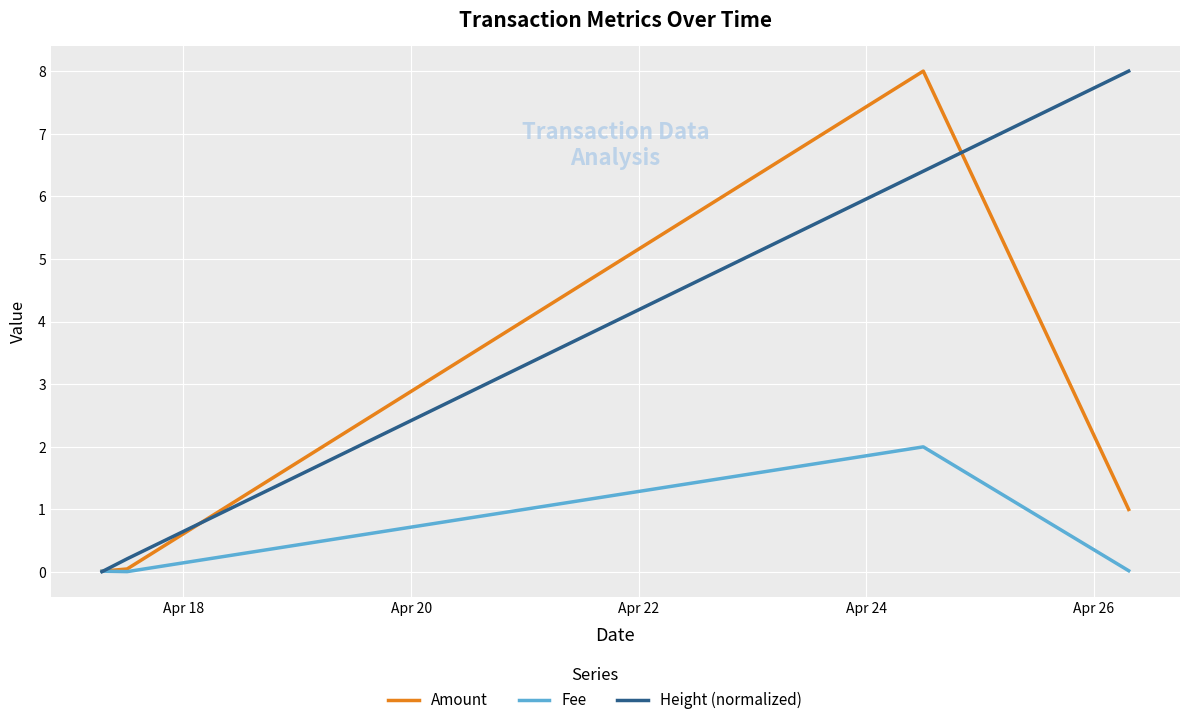

What are all the series names shown in the legend?

Amount, Fee, Height (normalized)